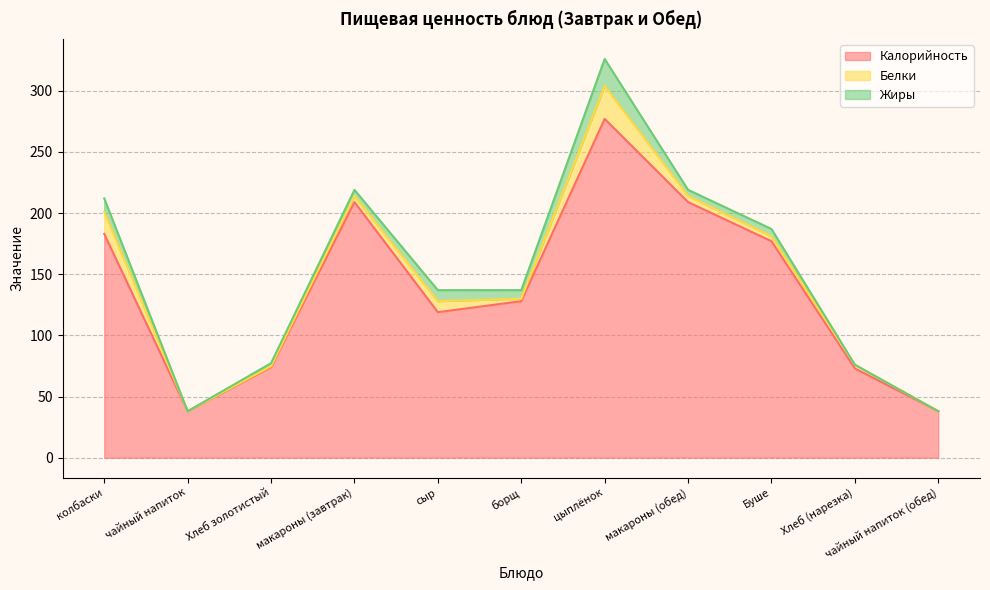

Which series ends up on top after the final intersection of Жиры and Белки?

Белки